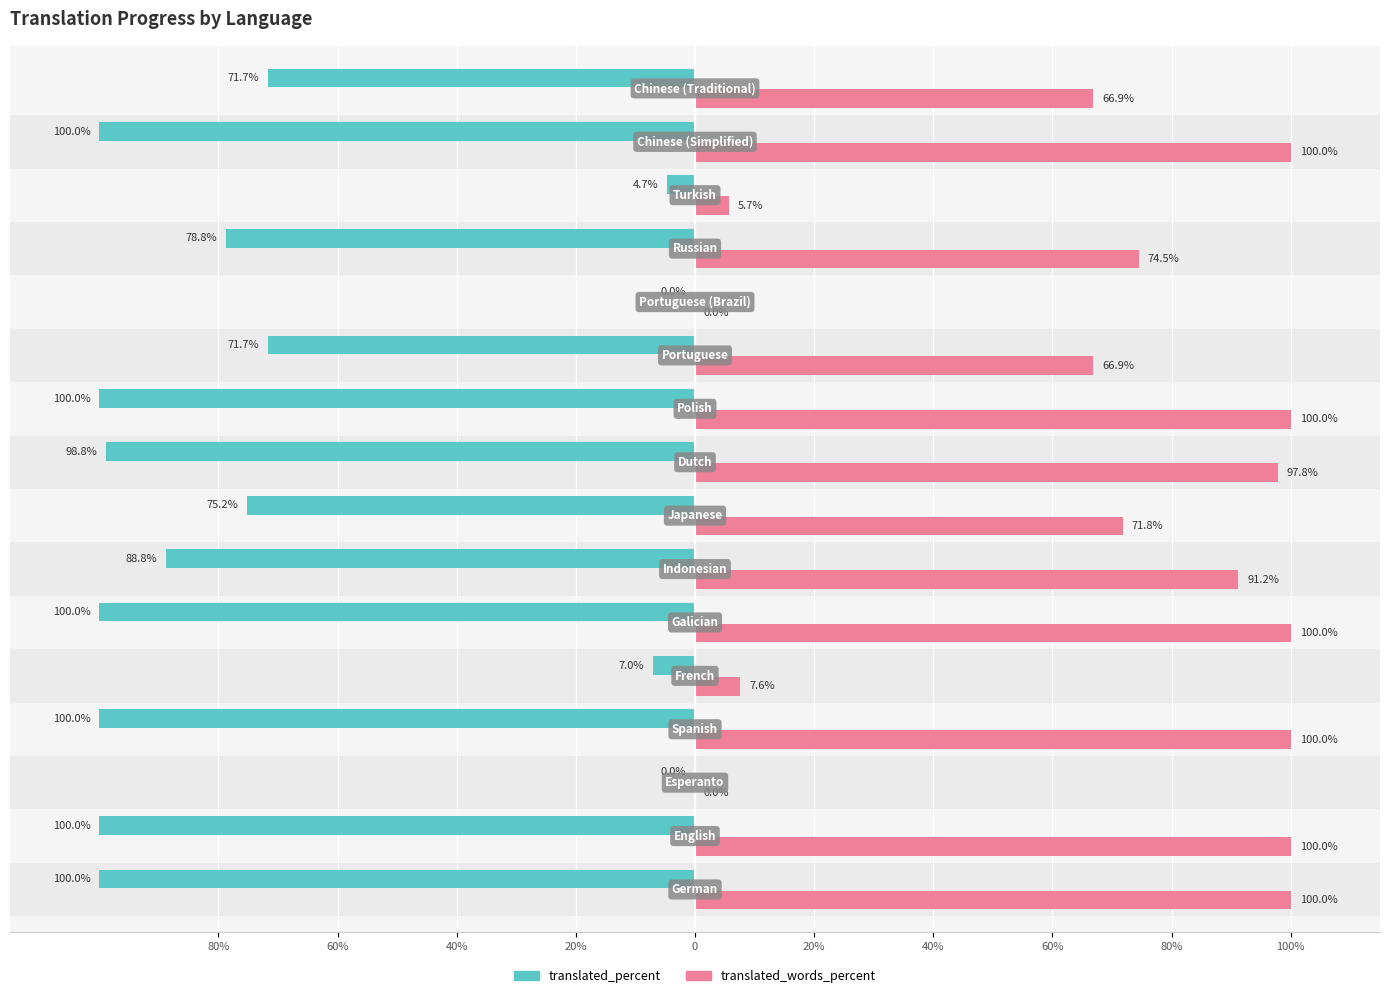

What are all the series names shown in the legend?

translated_percent, translated_words_percent